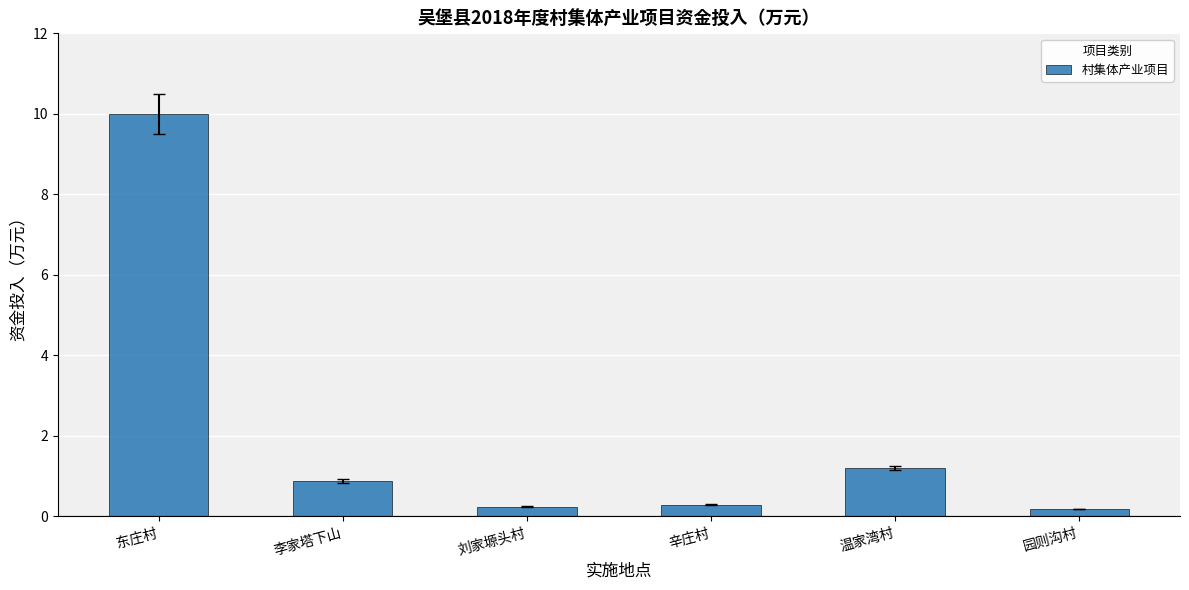

What value does the data have at 辛庄村?

0.3